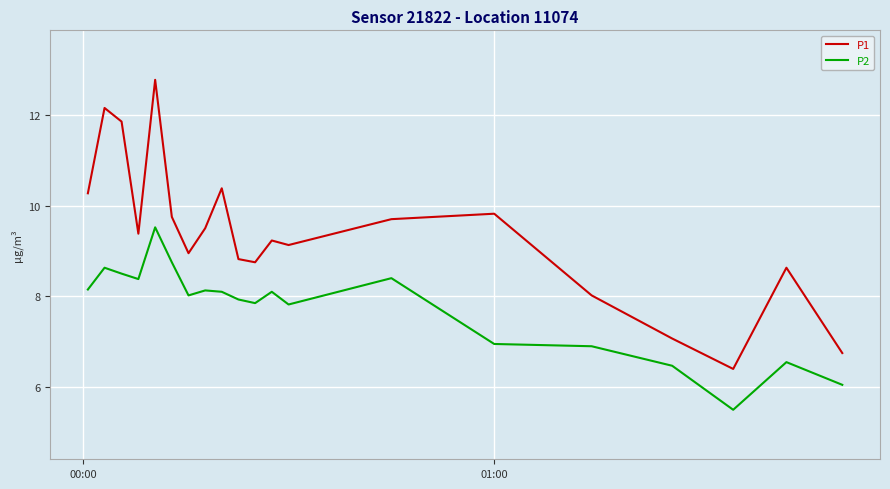

What is the minimum value shown in the chart?

5.5